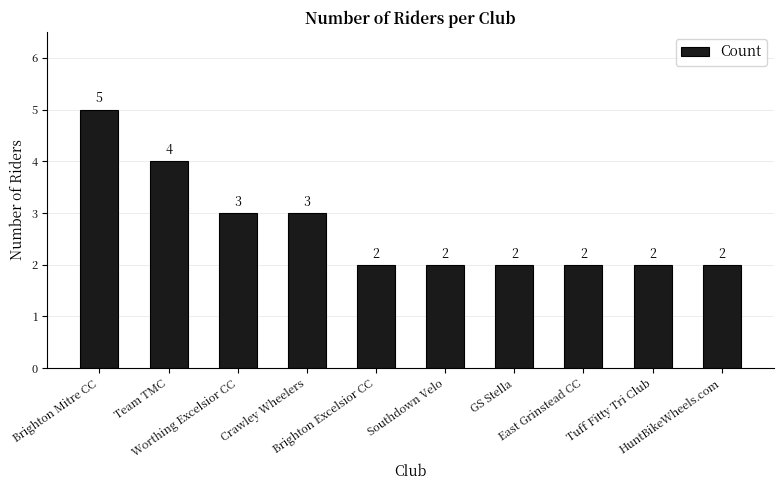

At which category does the chart reach its peak across all series?

Brighton Mitre CC